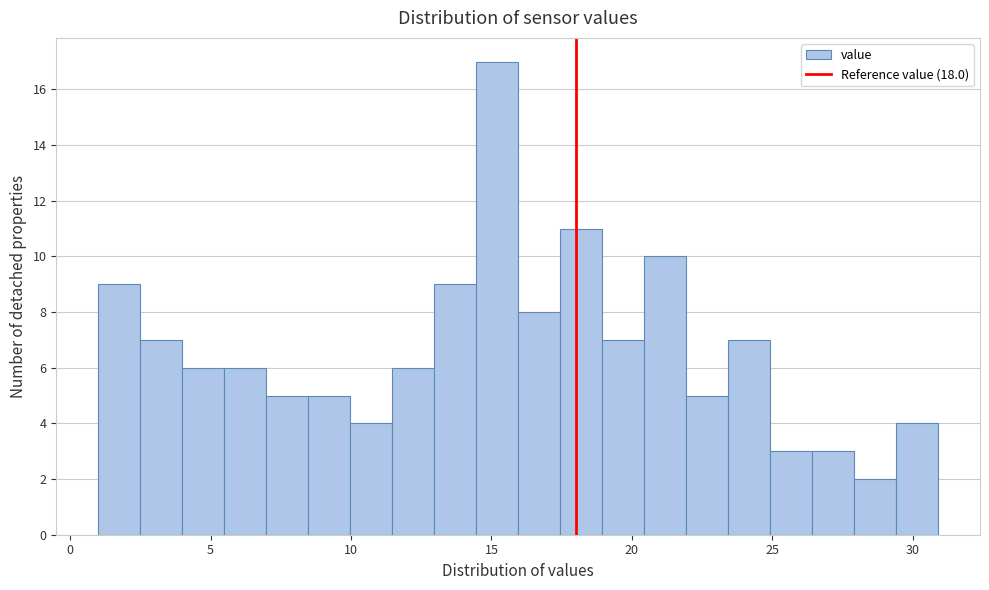

Read against the x-axis, roughly where is the centre of the tallest bar?

15.0